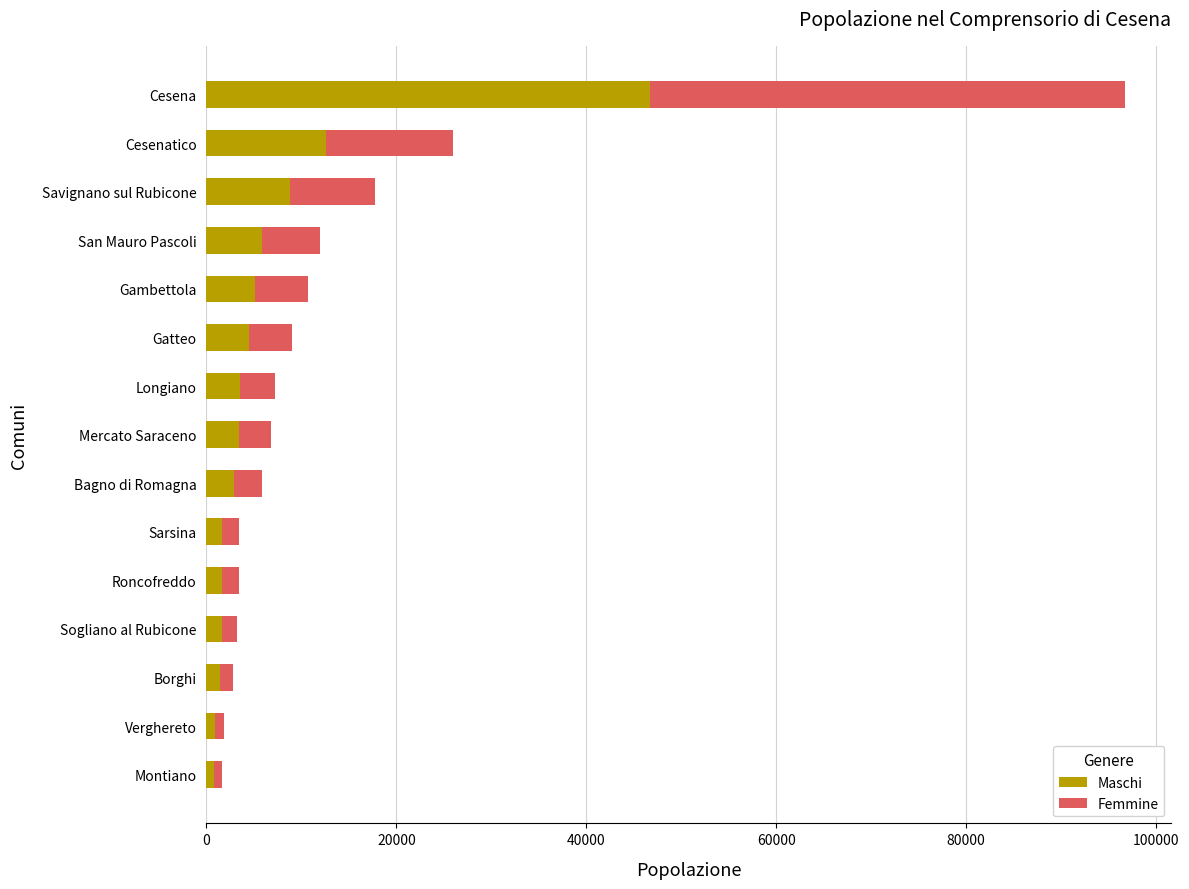

Which category has the highest value in the Maschi series?

Cesena